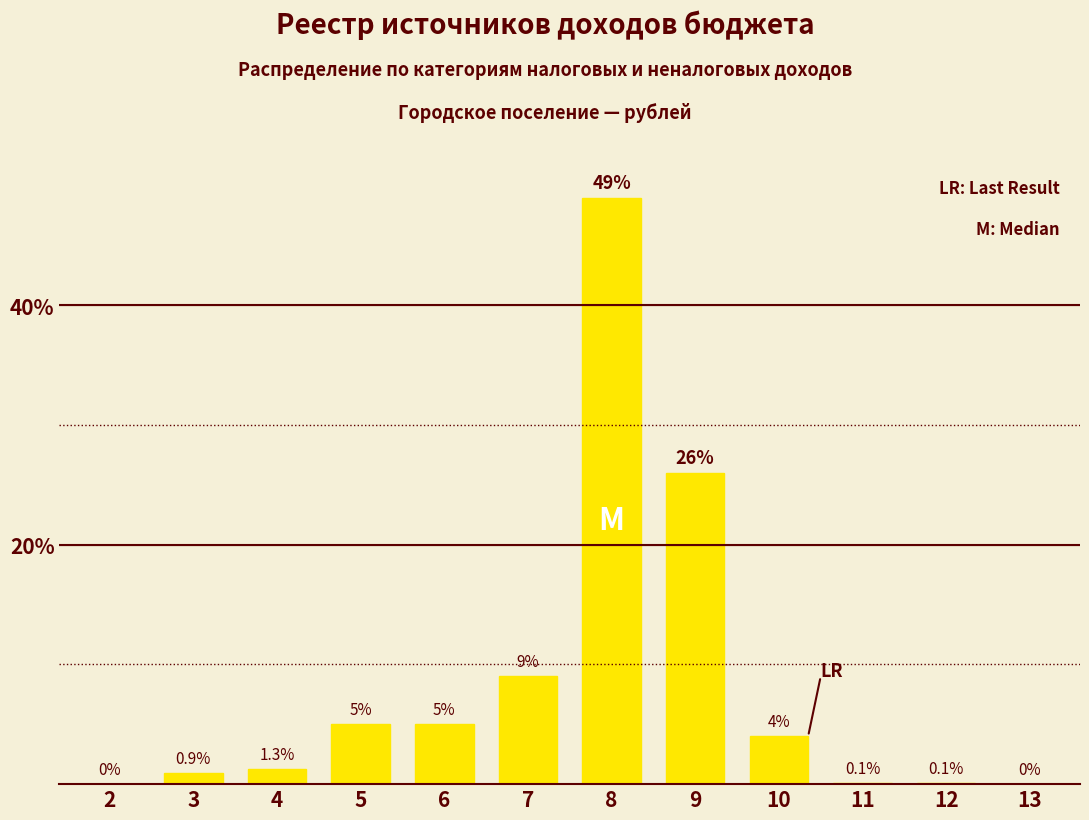

What is the sum of the values at 11 and 10?

4.1